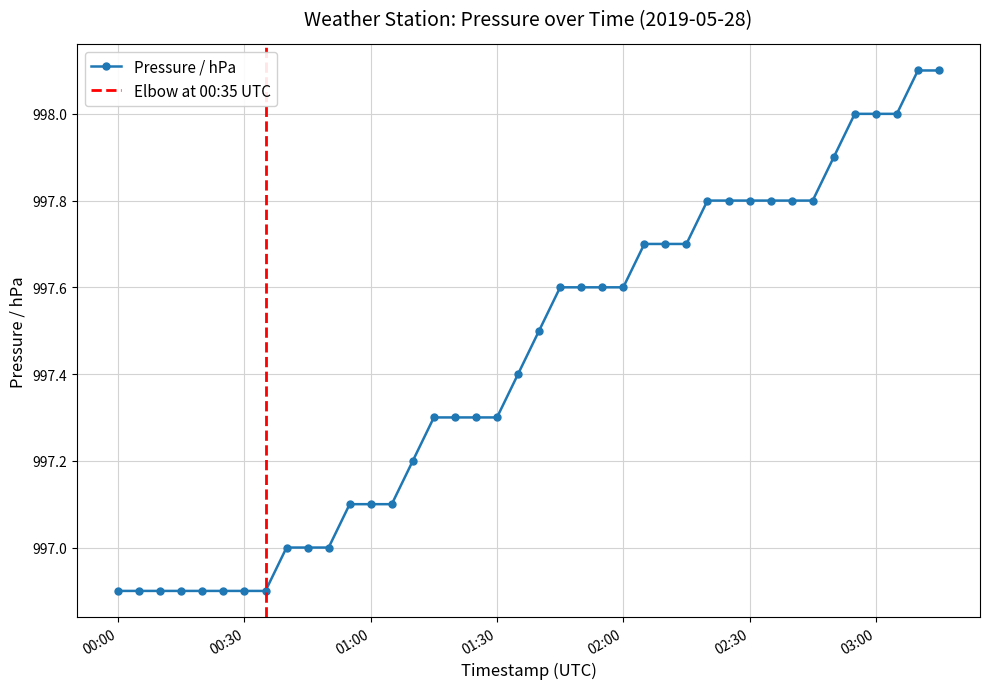

How many values are below 997?

8